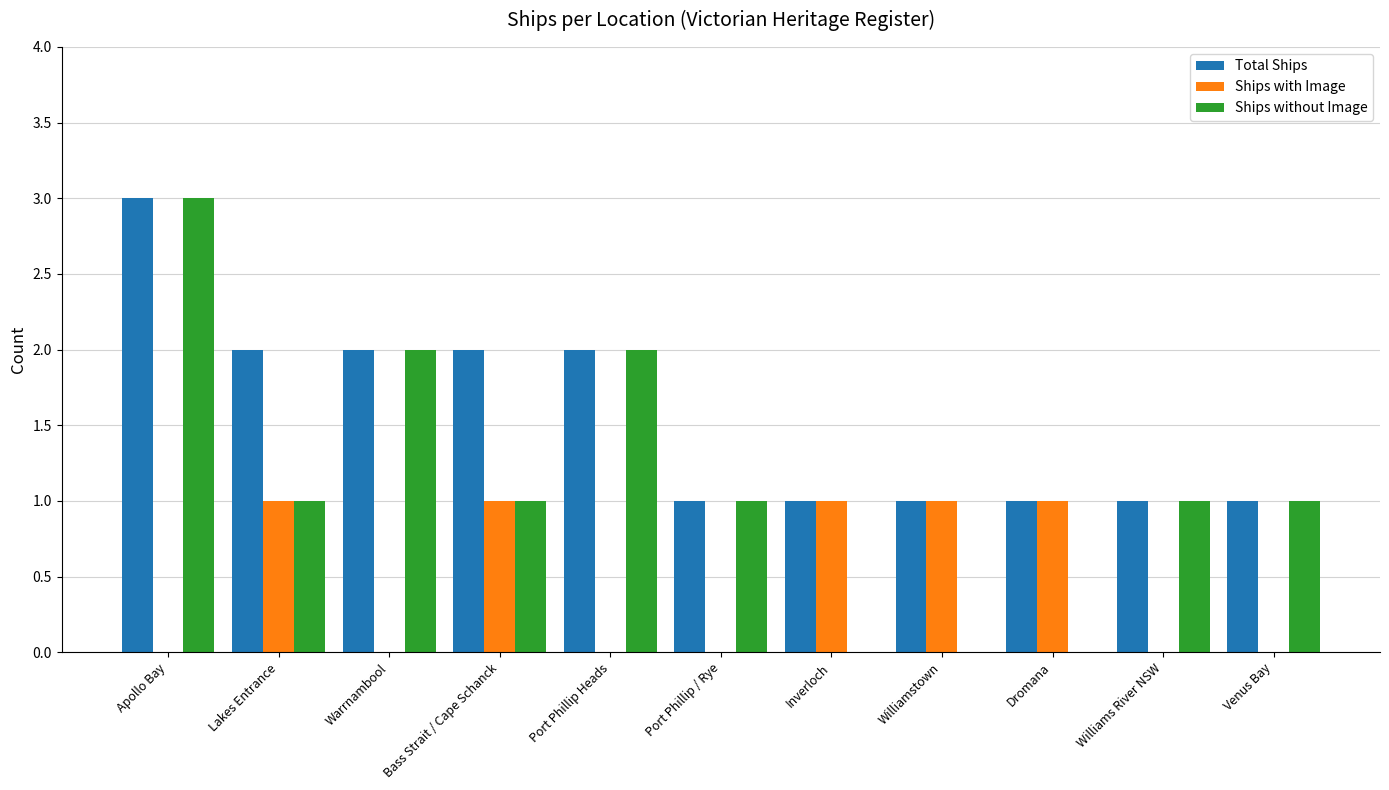

Reading left to right, transcribe all the data shown in this chart.

Total Ships: Apollo Bay=3	Lakes Entrance=2	Warrnambool=2	Bass Strait / Cape Schanck=2	Port Phillip Heads=2	Port Phillip / Rye=1	Inverloch=1	Williamstown=1	Dromana=1	Williams River NSW=1	Venus Bay=1
Ships with Image: Apollo Bay=0	Lakes Entrance=1	Warrnambool=0	Bass Strait / Cape Schanck=1	Port Phillip Heads=0	Port Phillip / Rye=0	Inverloch=1	Williamstown=1	Dromana=1	Williams River NSW=0	Venus Bay=0
Ships without Image: Apollo Bay=3	Lakes Entrance=1	Warrnambool=2	Bass Strait / Cape Schanck=1	Port Phillip Heads=2	Port Phillip / Rye=1	Inverloch=0	Williamstown=0	Dromana=0	Williams River NSW=1	Venus Bay=1